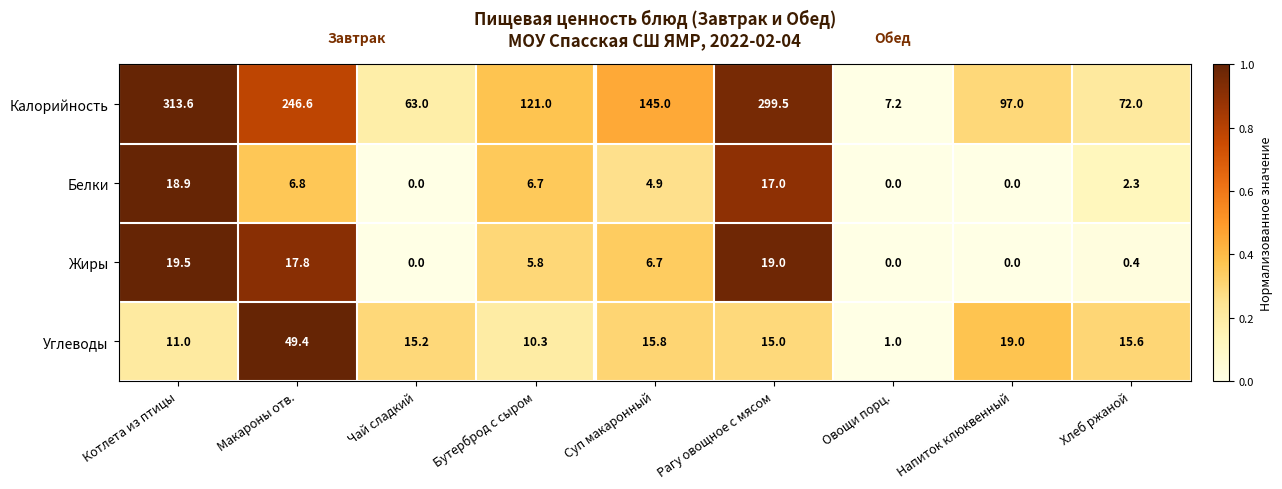

List the series in order of their peak value, highest first.

Калорийность, Углеводы, Жиры, Белки